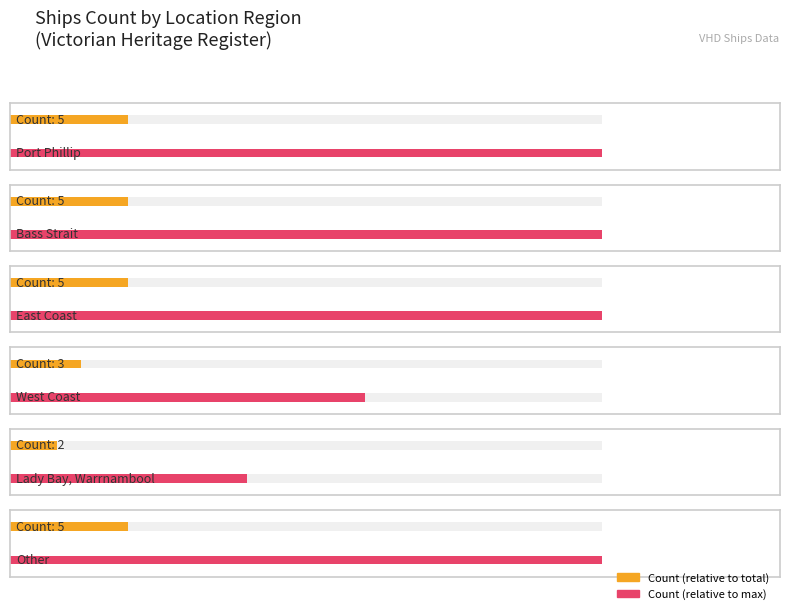

What is the label of the 1st bar from the right?

Other